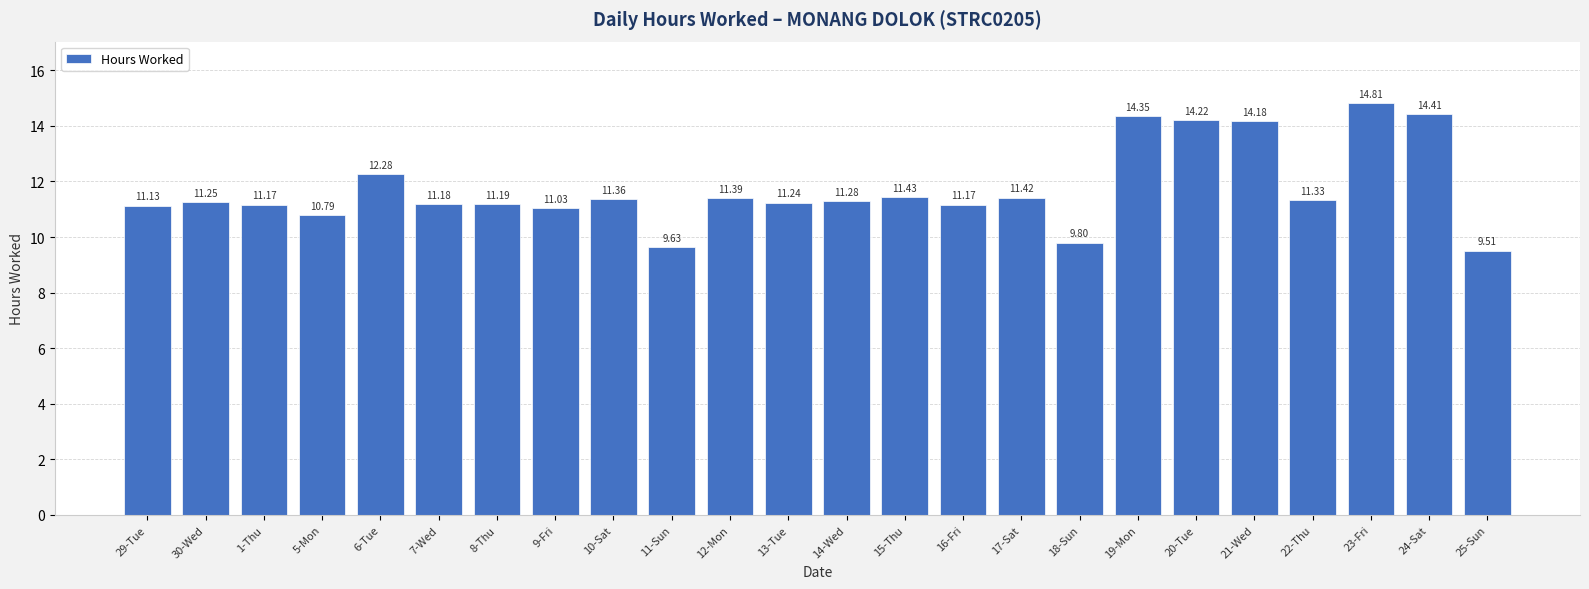

What is the smallest value displayed?

9.5